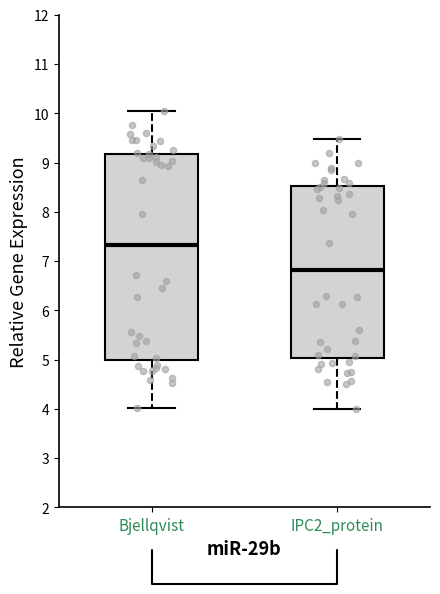

Reading left to right, read every box against the y-axis: the position of its median line, the range the box covers, and the ends of its whiskers. The values are not printed on the chart, so give them approximately, as read against the axis.

Bjellqvist: median 7.3, box 5.0 to 9.2, whiskers 4.0 to 10.0
IPC2_protein: median 6.8, box 5.0 to 8.5, whiskers 4.0 to 9.5